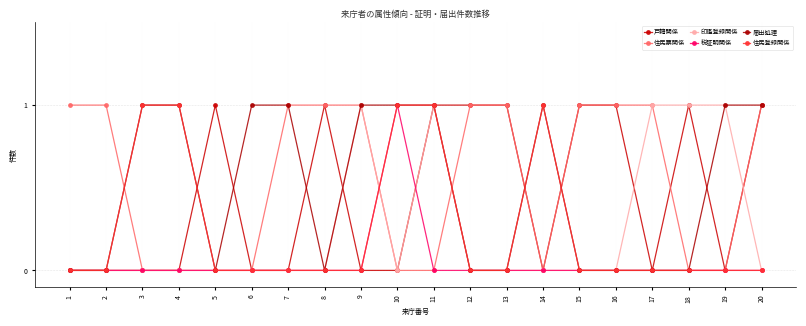

At which category does the chart reach its peak across all series?

5